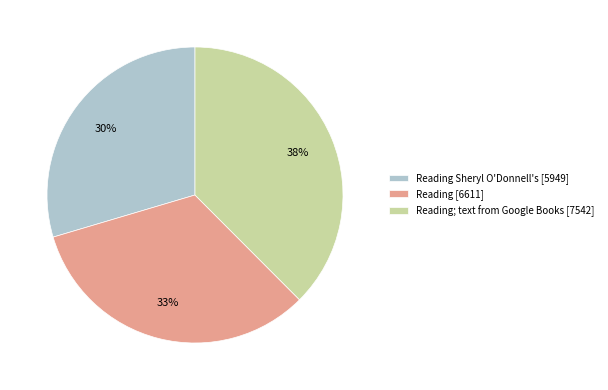

Does any single category account for the majority?

No